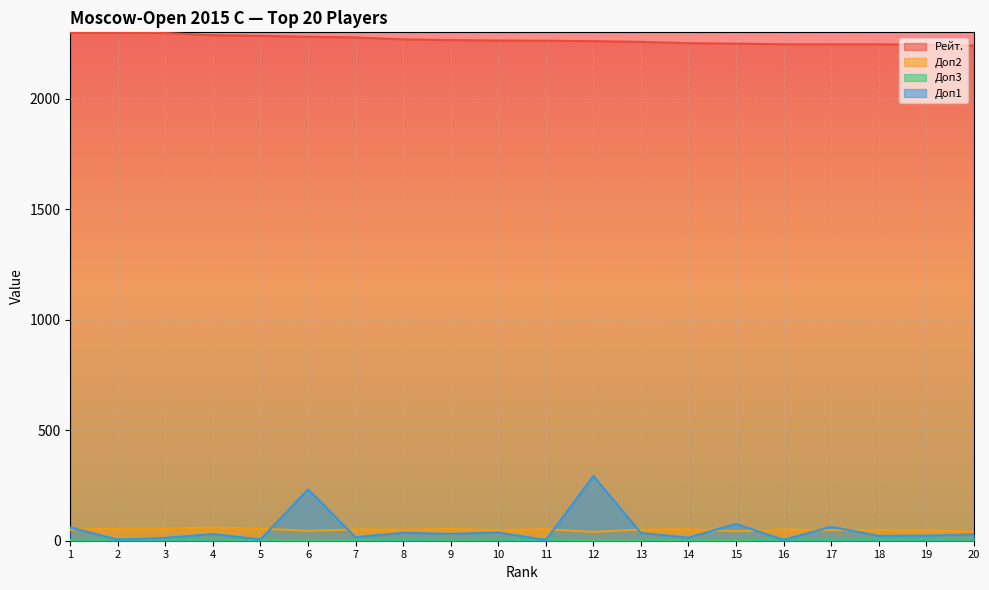

What value does the Доп1 series have at 20?

29.0